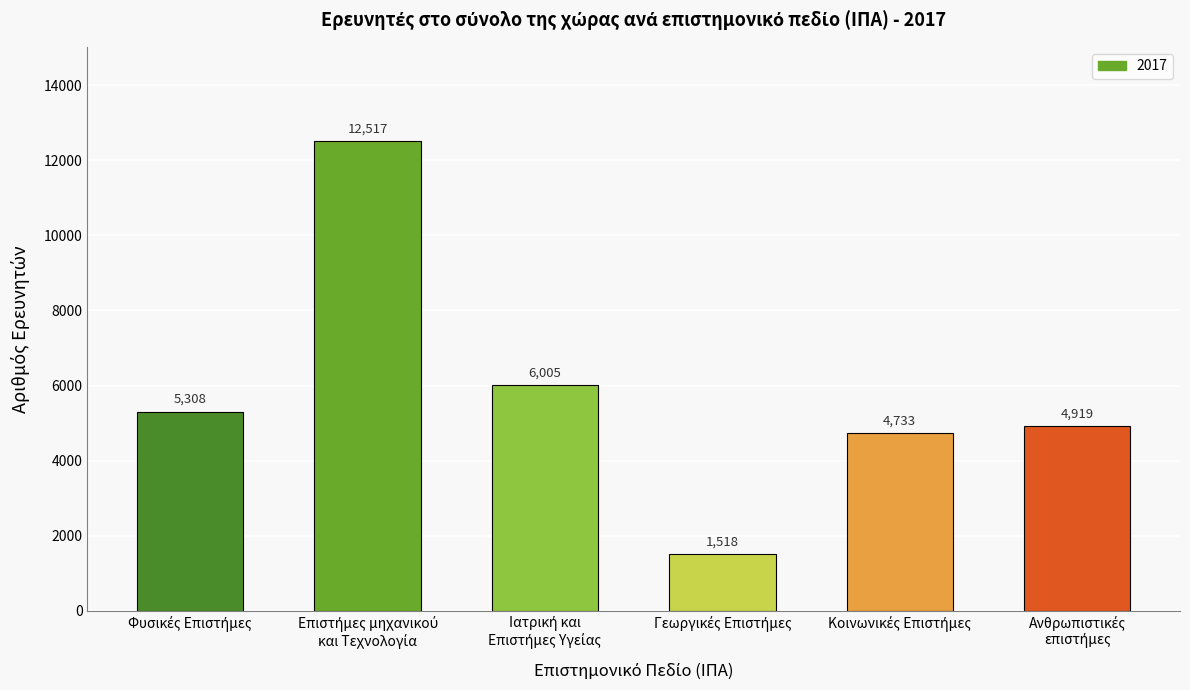

What is the minimum value shown in the chart?

1518.4